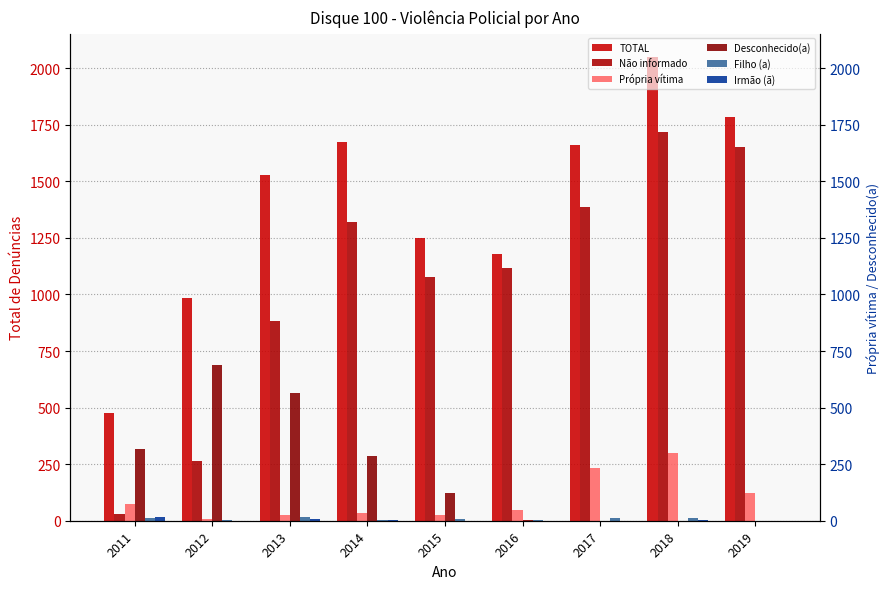

How many groups of bars are there?

9